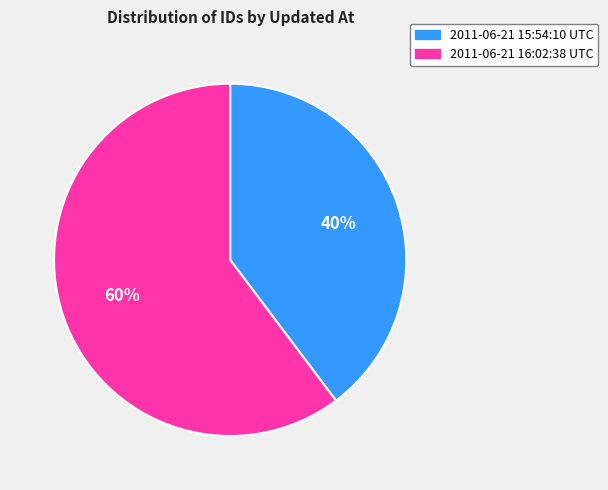

True or false: 2011-06-21 15:54:10 UTC accounts for 34% of the total.

False